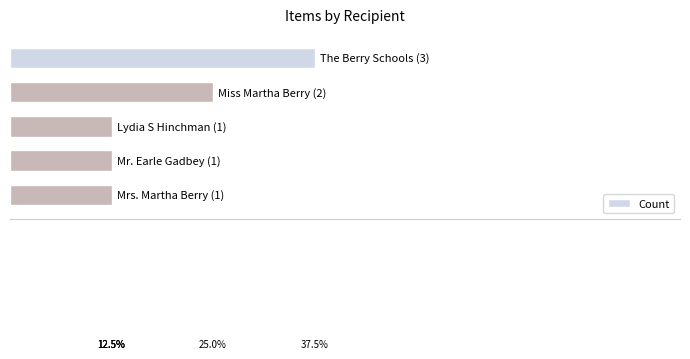

How many bars are there in total?

5